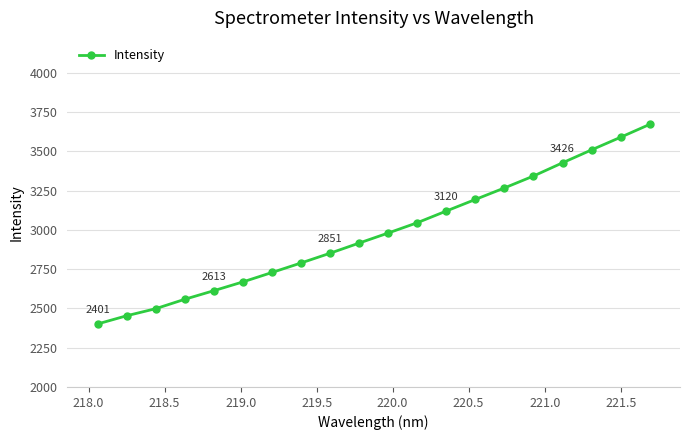

True or false: the data has more than 0 interior local peaks.

False